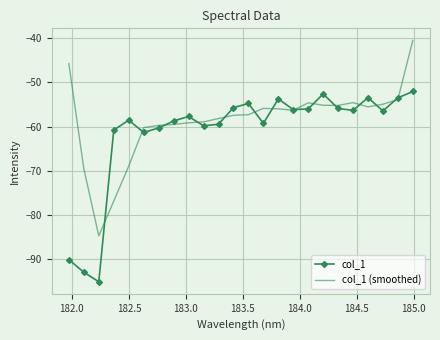

List the series in order of their overall mean, lowest first.

col_1, col_1 (smoothed)